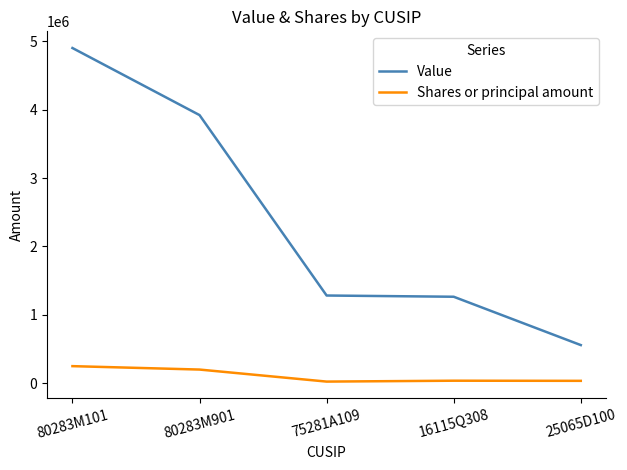

At 16115Q308, list the series in order from smallest to largest.

Shares or principal amount, Value